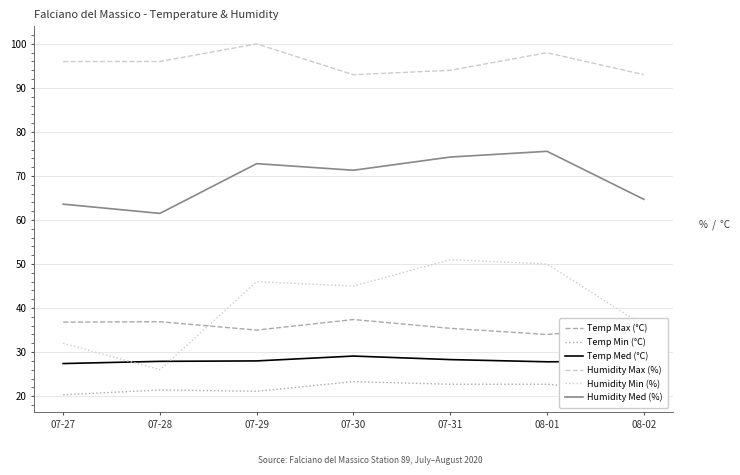

Which category has the lowest value in the Humidity Min (%) series?

07-28